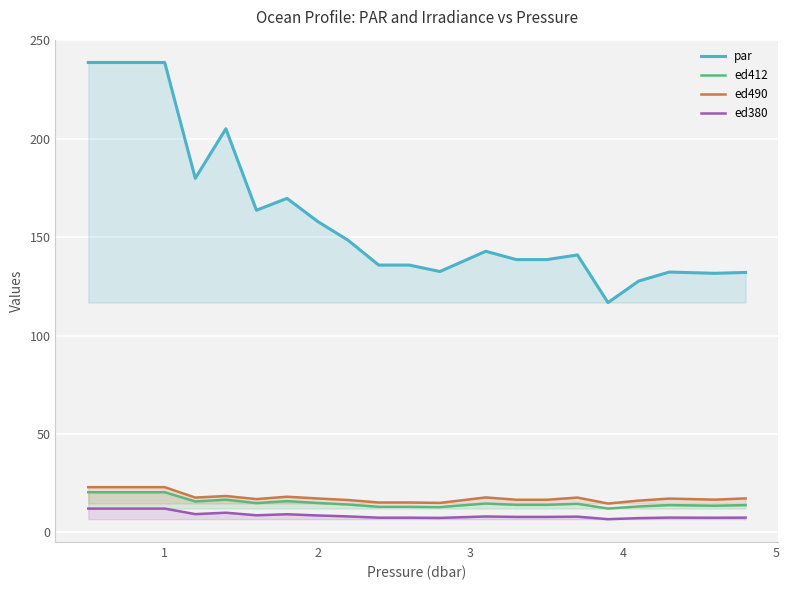

True or false: ed490 and ed380 intersect in this chart.

False